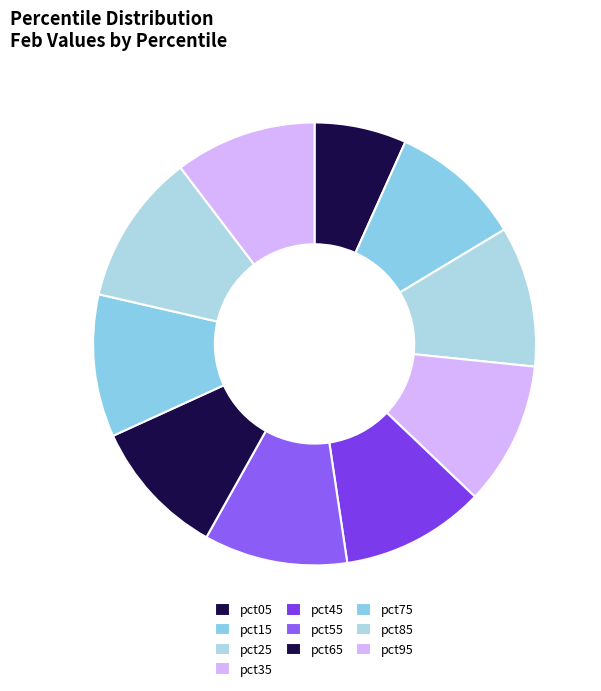

Which category has the biggest portion of the pie?

pct85